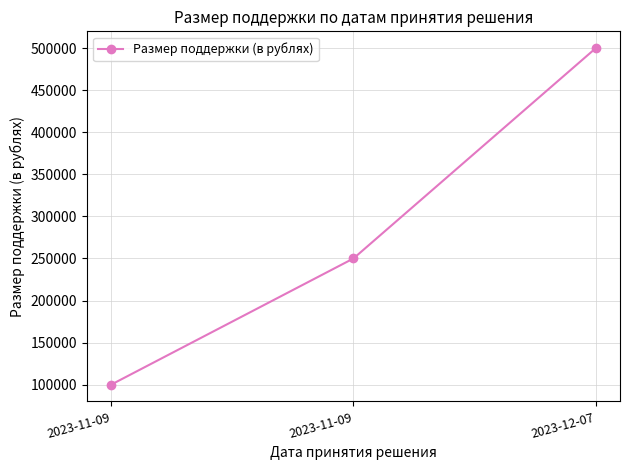

Is it true that the value at 2023-11-09 is 78808?

False